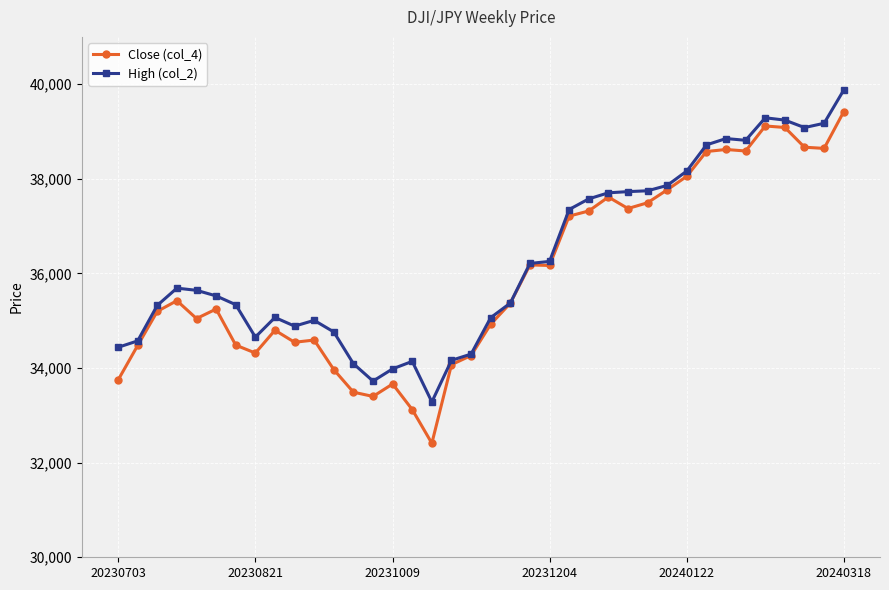

Which series has the largest range (max minus min)?

Close (col_4)